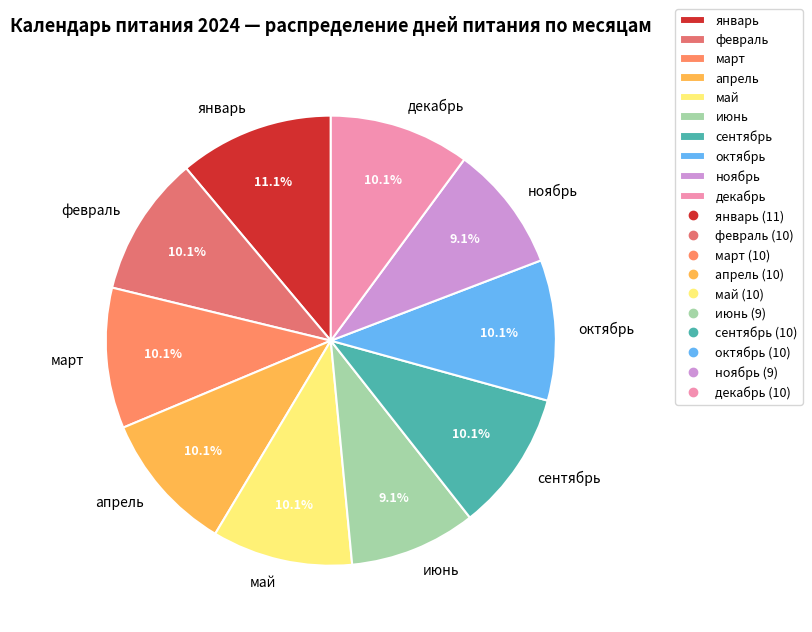

Which category has the biggest portion of the pie?

январь